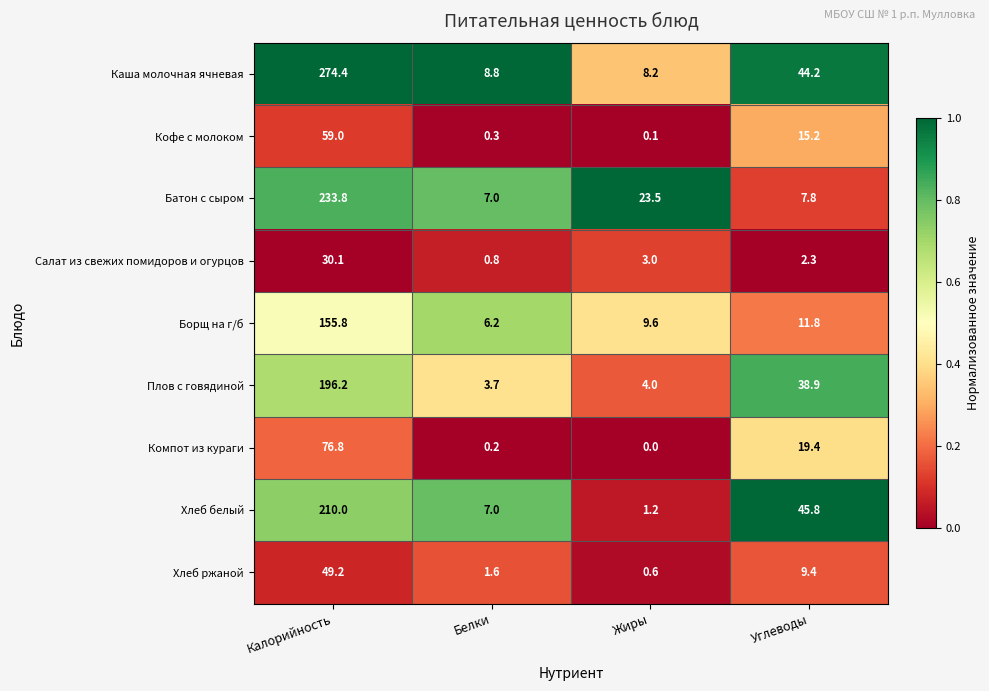

List the series in order of their peak value, highest first.

Каша молочная ячневая, Батон с сыром, Хлеб белый, Плов с говядиной, Борщ на г/б, Компот из кураги, Кофе с молоком, Хлеб ржаной, Салат из свежих помидоров и огурцов